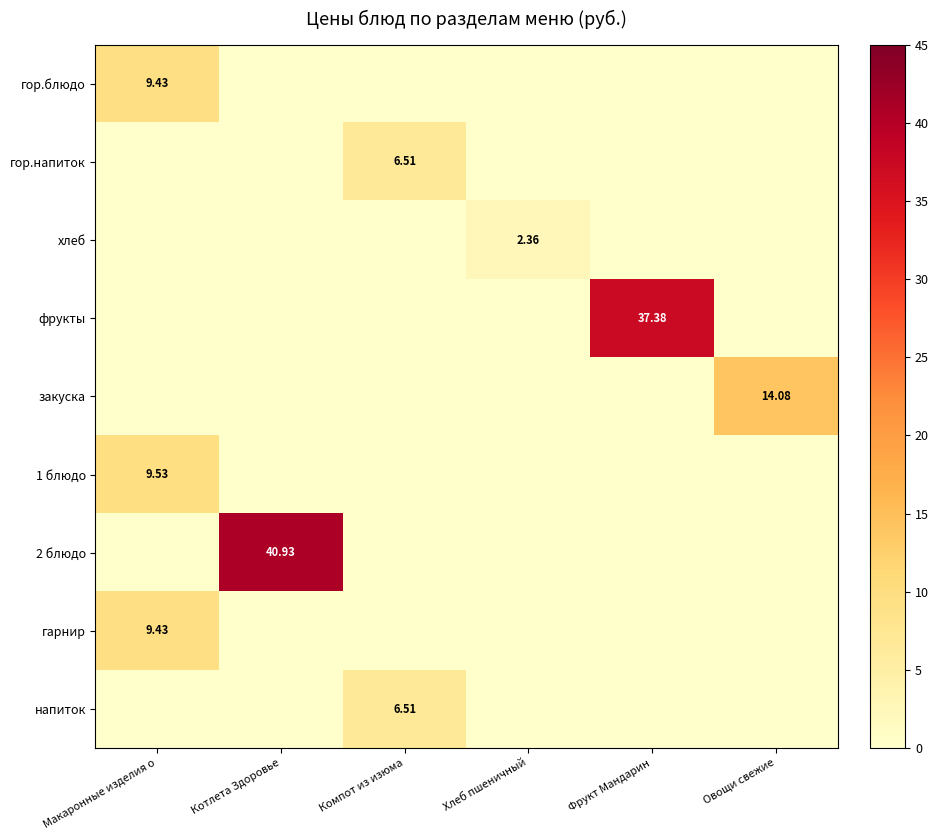

True or false: напиток has a value of 0.0 at Фрукт Мандарин.

True